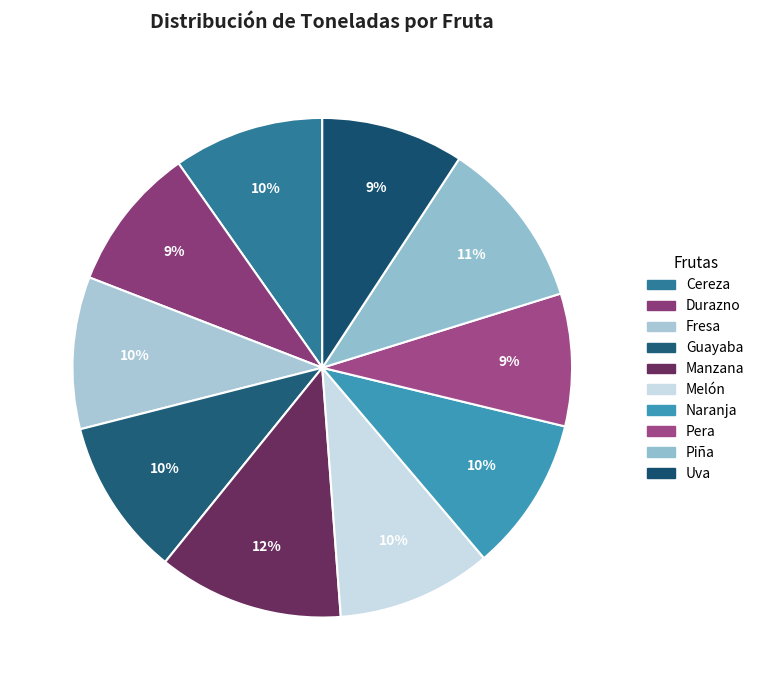

Is Manzana the majority of the pie?

No